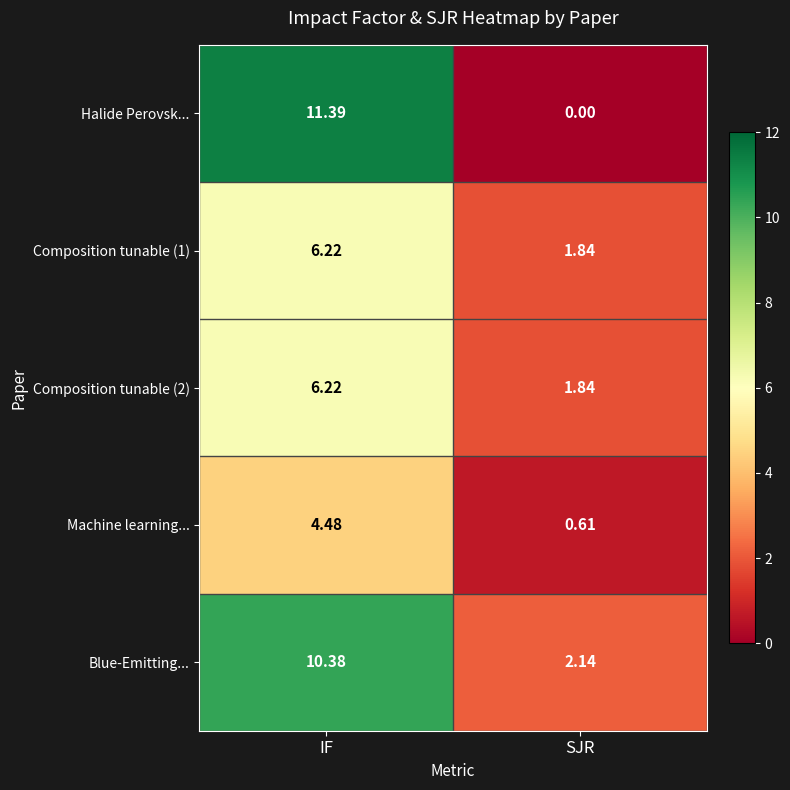

At how many categories does at least one series exceed 9?

1